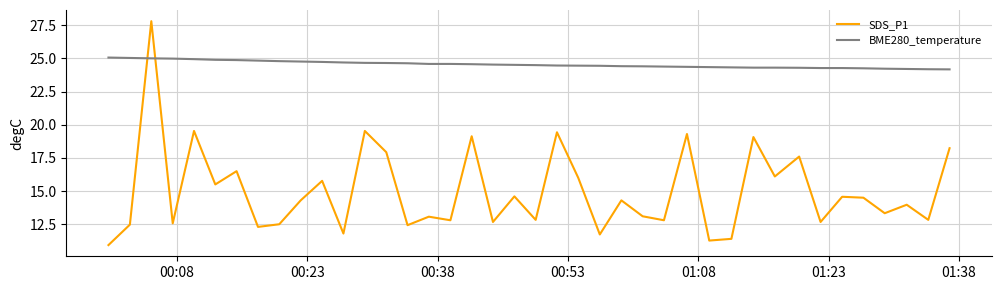

What is the difference between the maximum and minimum values in the SDS_P1 series?

16.9